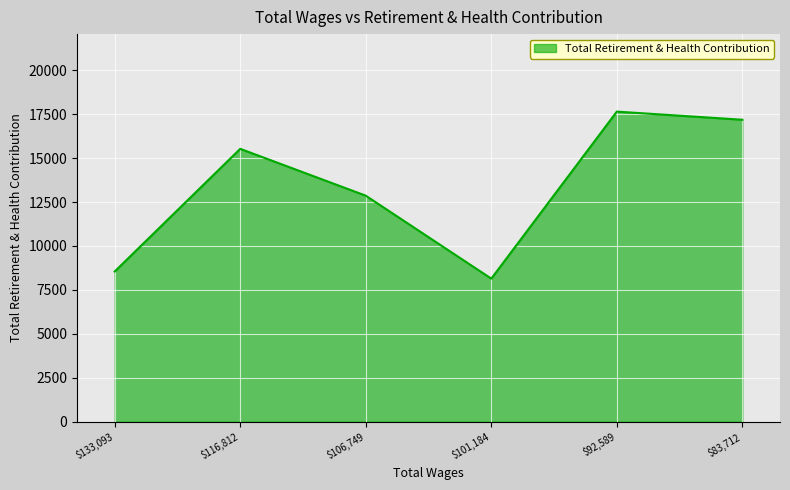

Reading right to left, what are all the values shown in this chart?

17187	17650	8140	12864	15530	8547